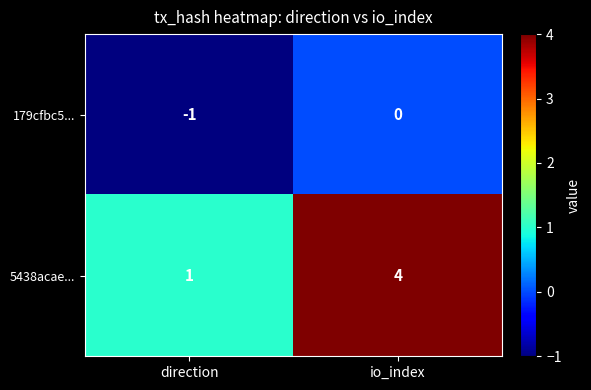

At io_index, list the series in order from largest to smallest.

5438acae..., 179cfbc5...